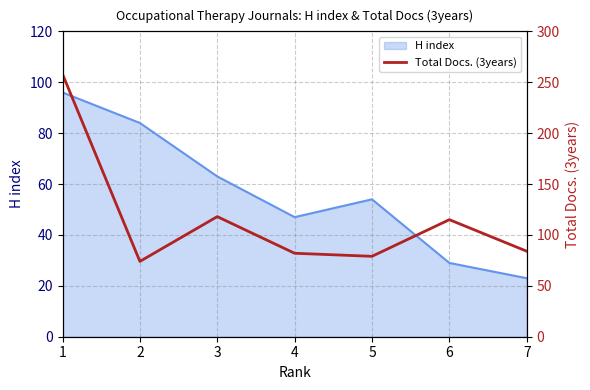

What is the change in value from 3 to 7?

-34